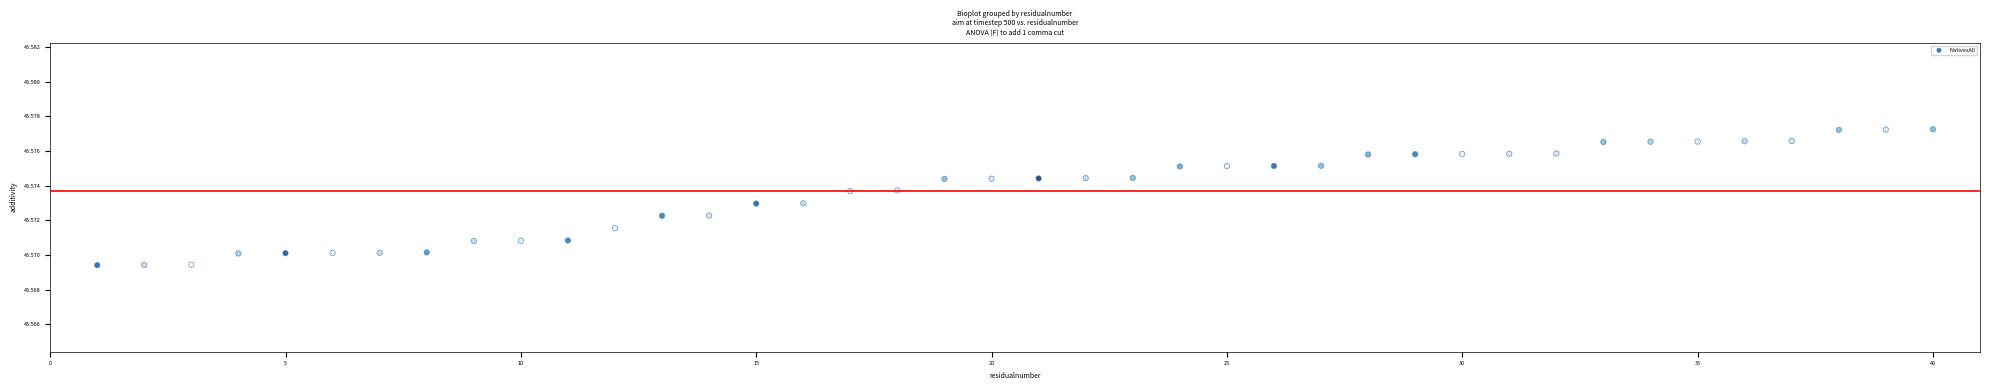

What is the range of X values (max minus min)?

39.0